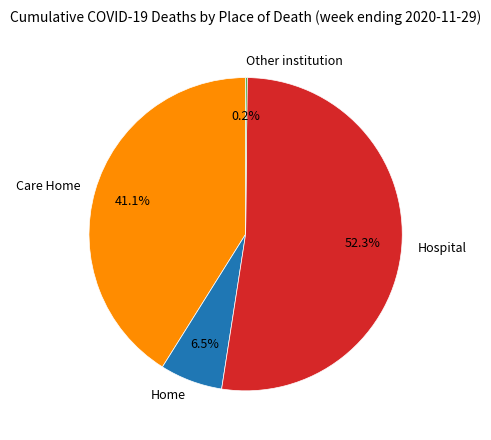

Do Care Home and Home together represent more than half of the pie?

No